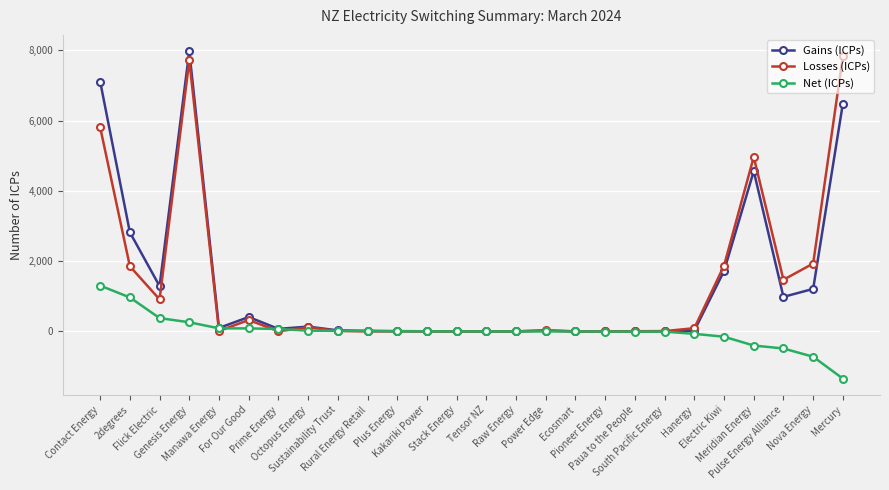

What is the value of the Net (ICPs) point at the 25th from the left?

-722